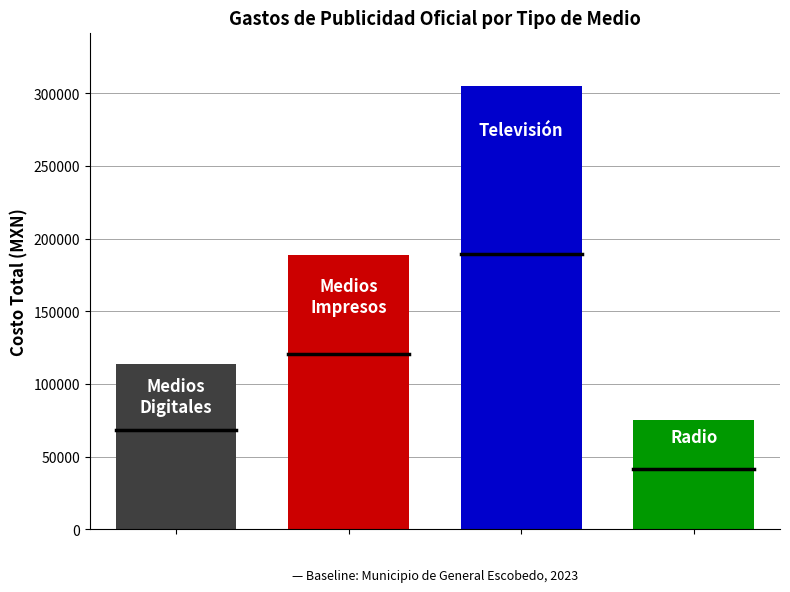

What is the maximum value shown in the chart?

305164.9